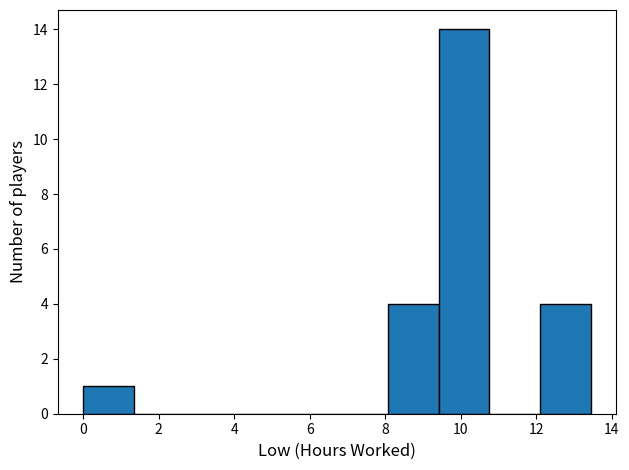

Reading left to right, transcribe this chart: for each bar, give the range it covers on the x-axis and its height. Neither the bar edges nor the heights are printed on the chart, so give them approximately, as read against the axes.

0.0 to 1.4: 1
1.4 to 2.6: 0
2.6 to 4.0: 0
4.0 to 5.4: 0
5.4 to 6.8: 0
6.8 to 8.0: 0
8.0 to 9.4: 4
9.4 to 10.8: 14
10.8 to 12.2: 0
12.2 to 13.4: 4